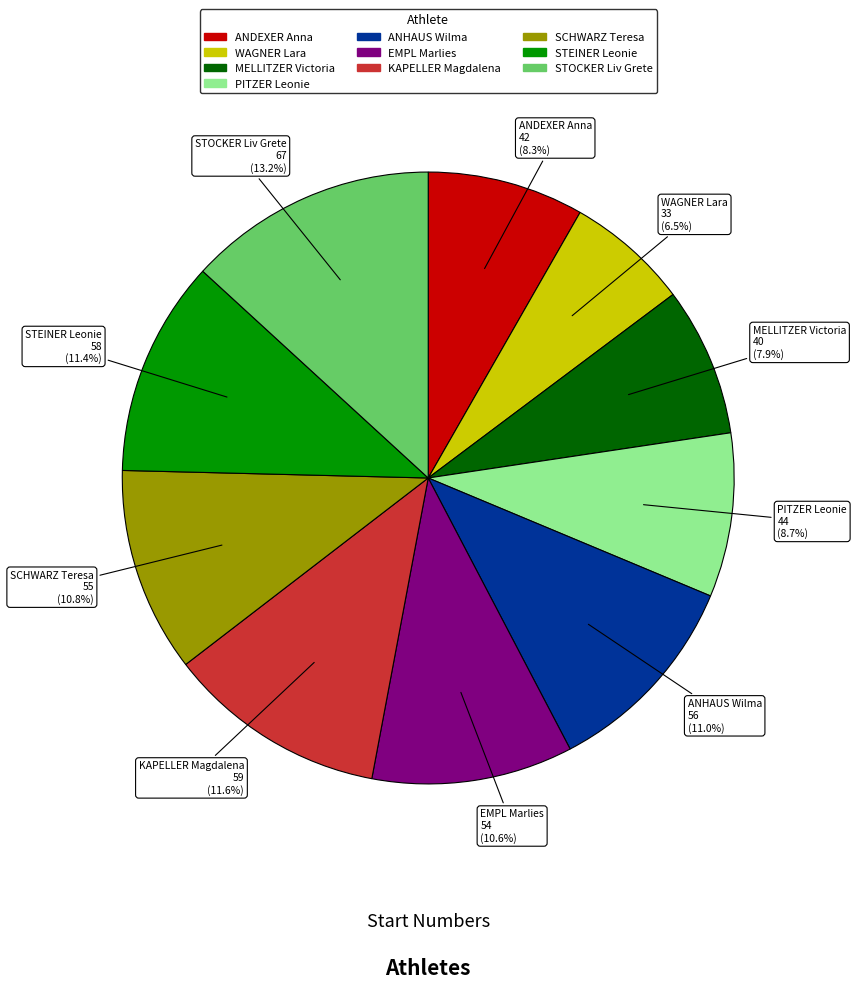

Does STOCKER Liv Grete account for over 50% of the chart?

No